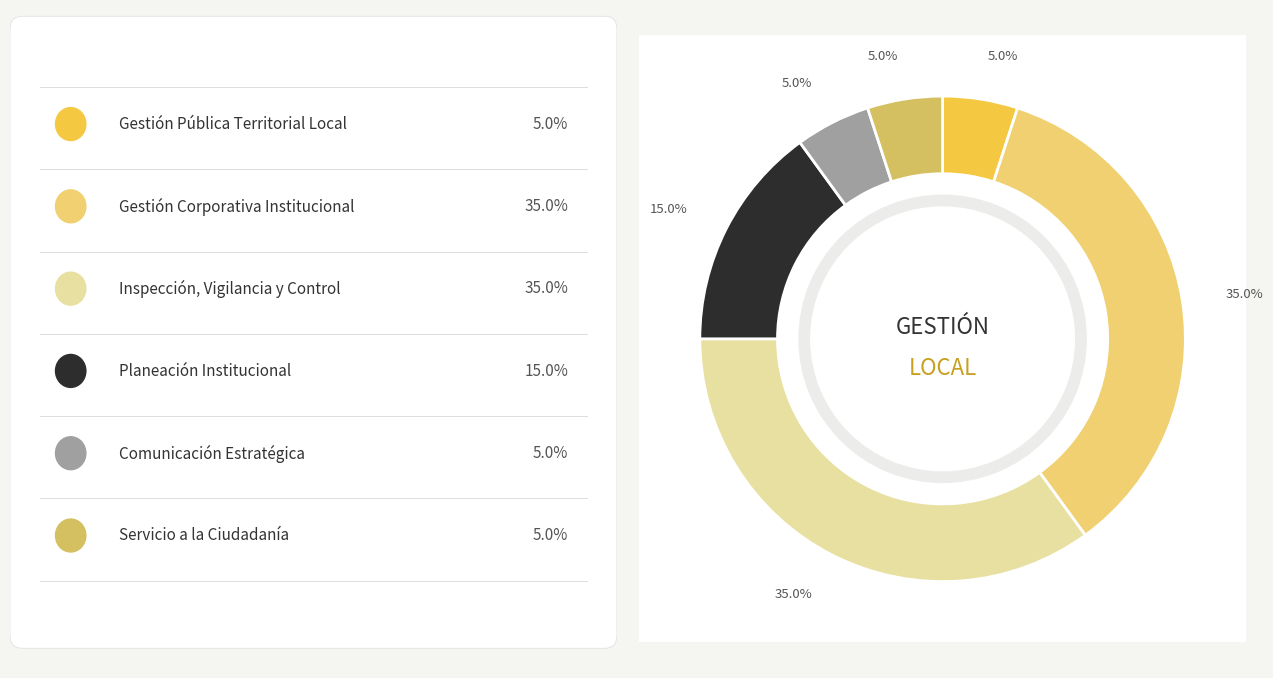

True or false: Inspección, Vigilancia y Control accounts for 29% of the total.

False